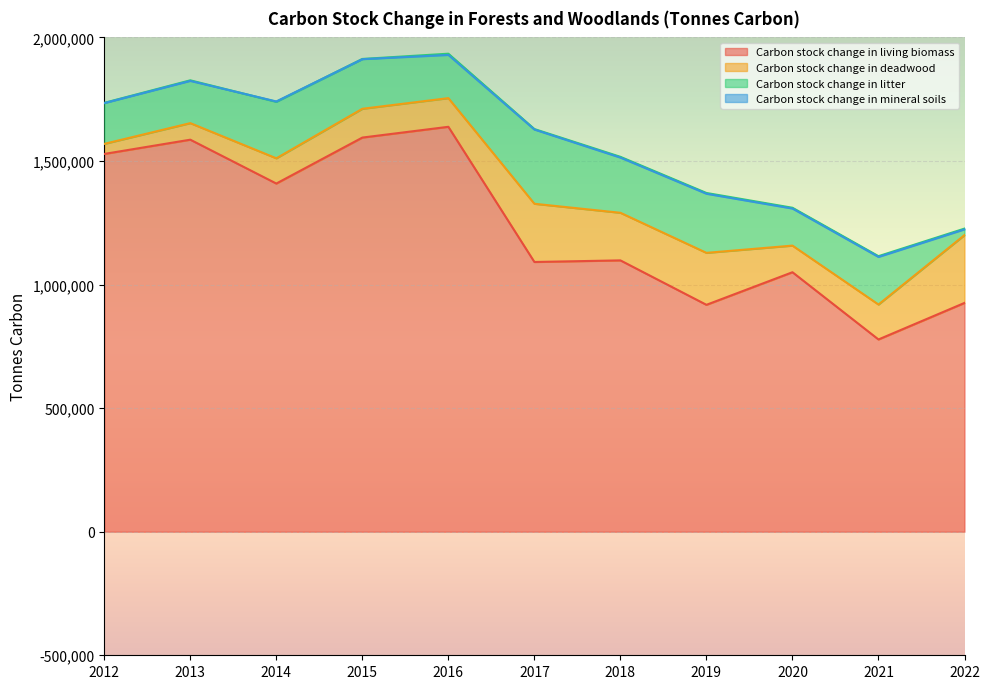

The value of Carbon stock change in living biomass at 2016 is 879844. True or false?

False